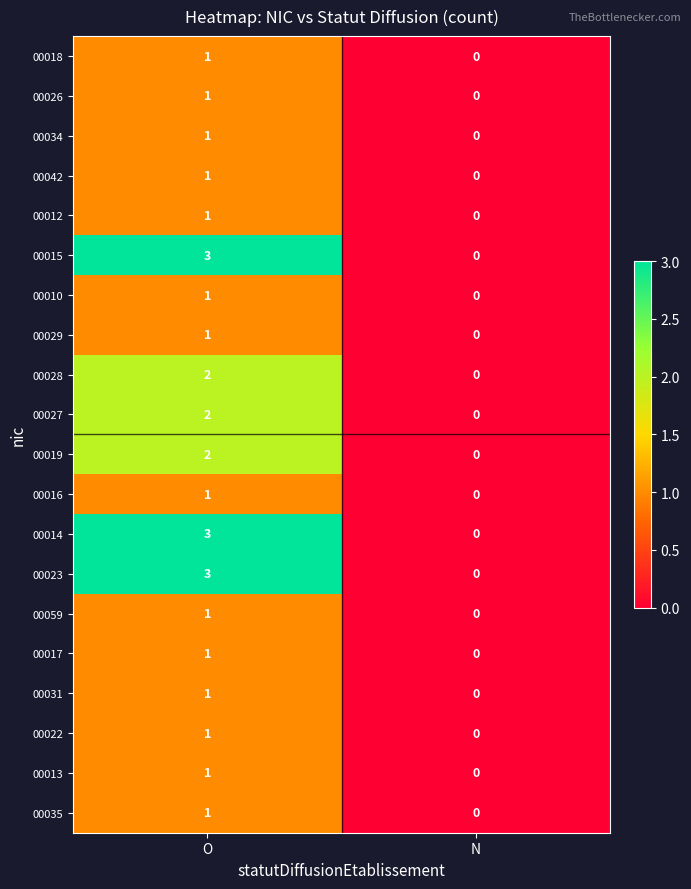

What is the difference between the maximum and minimum values in the 00014 series?

3